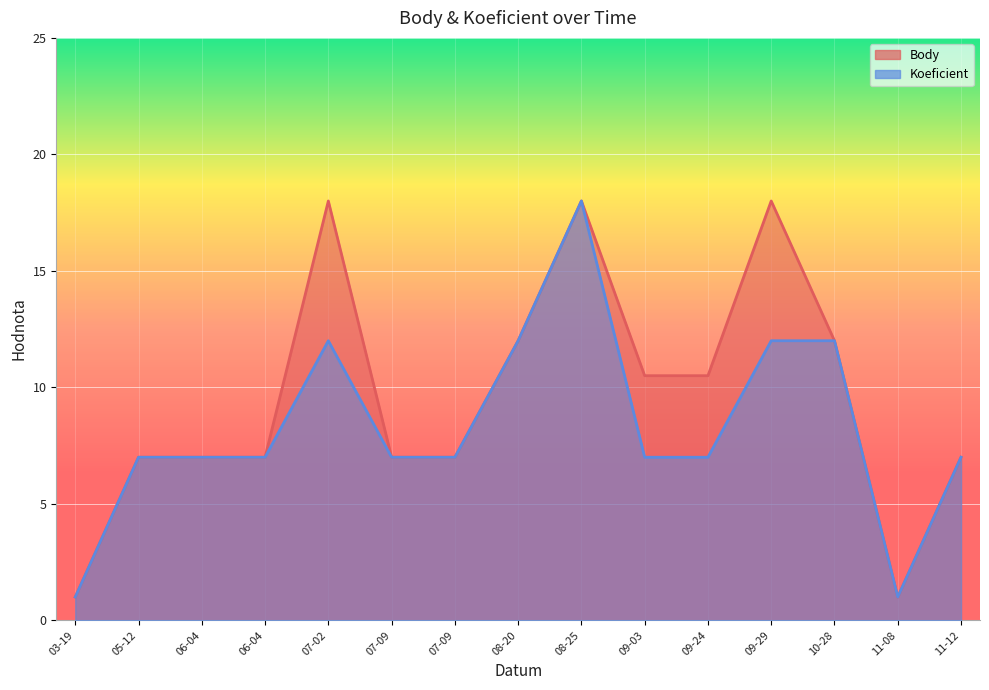

True or false: Koeficient and Body intersect in this chart.

False